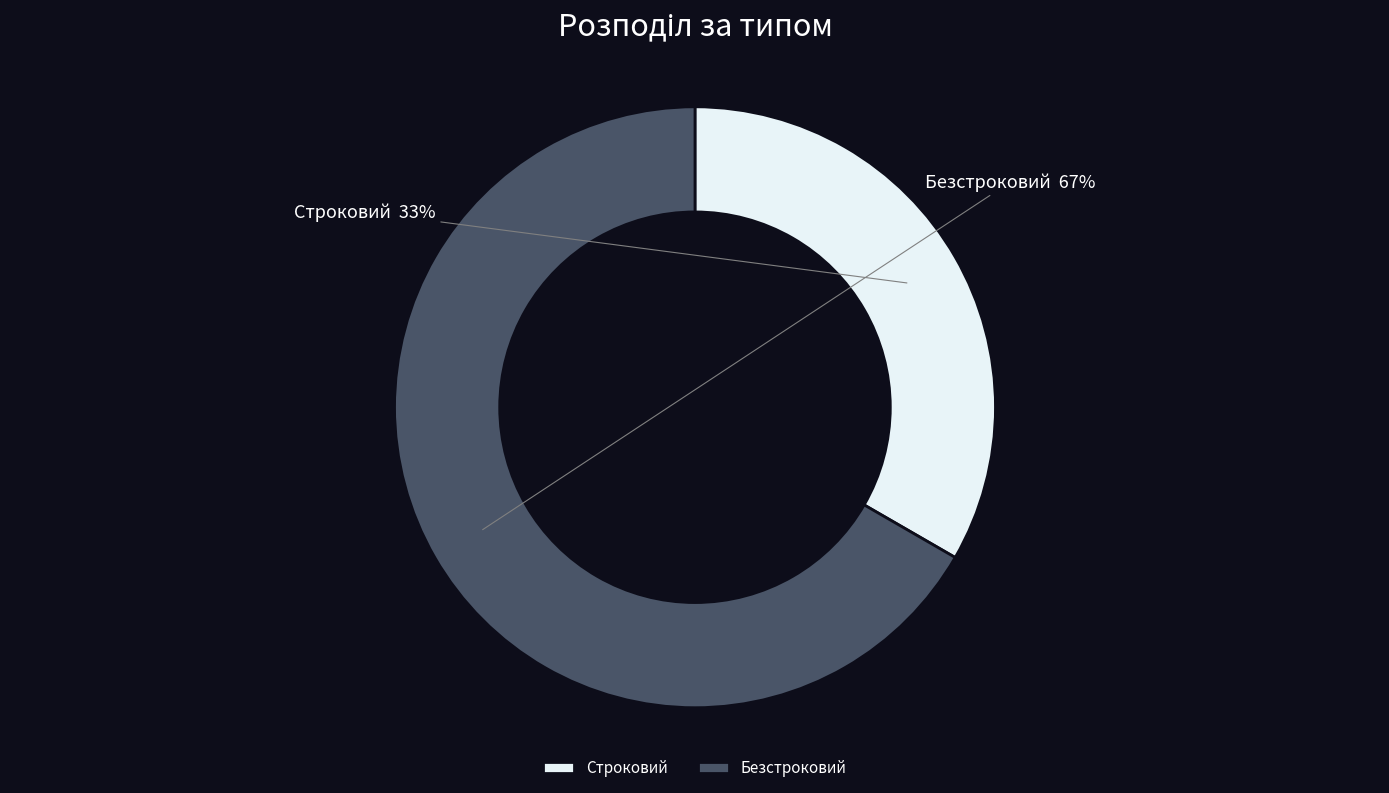

Which category accounts for the majority?

Безстроковий